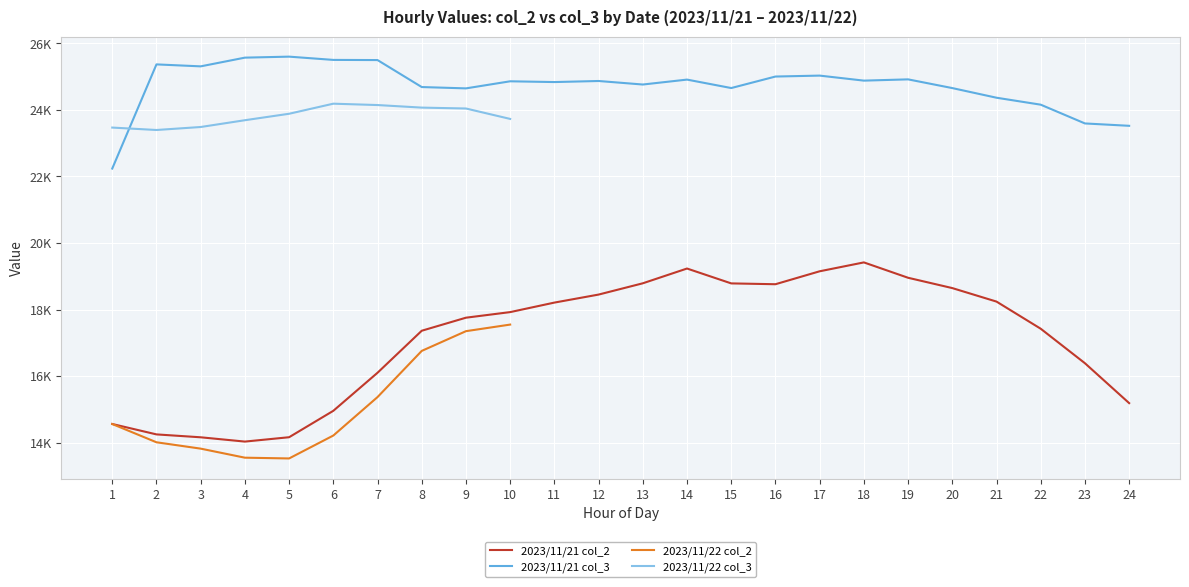

True or false: 2023/11/22 col_2 and 2023/11/22 col_3 intersect in this chart.

False